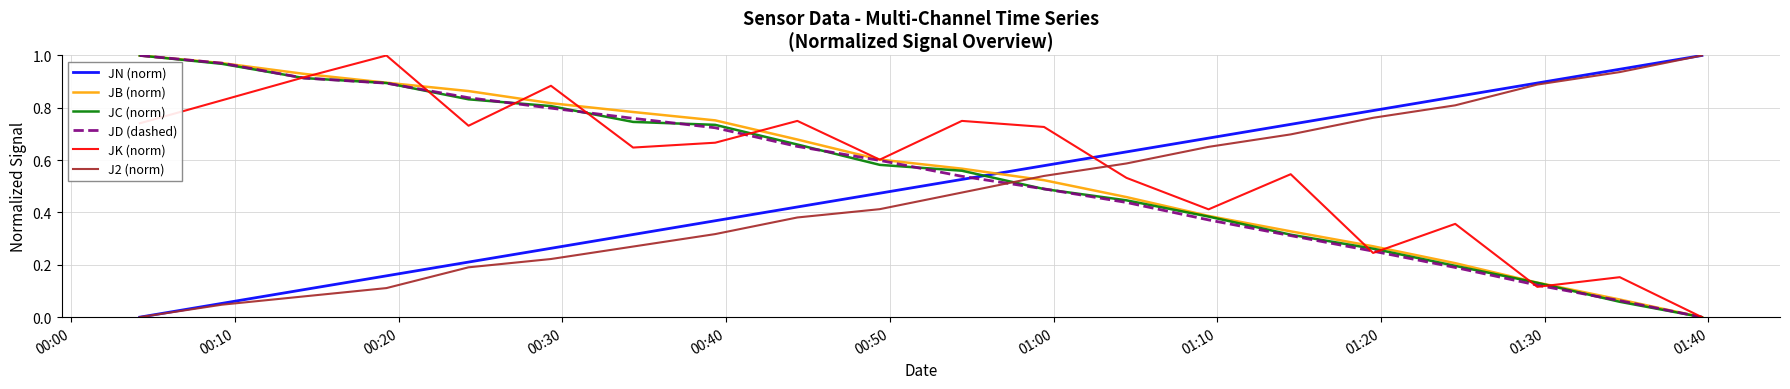

True or false: JB (norm) and J2 (norm) intersect in this chart.

True